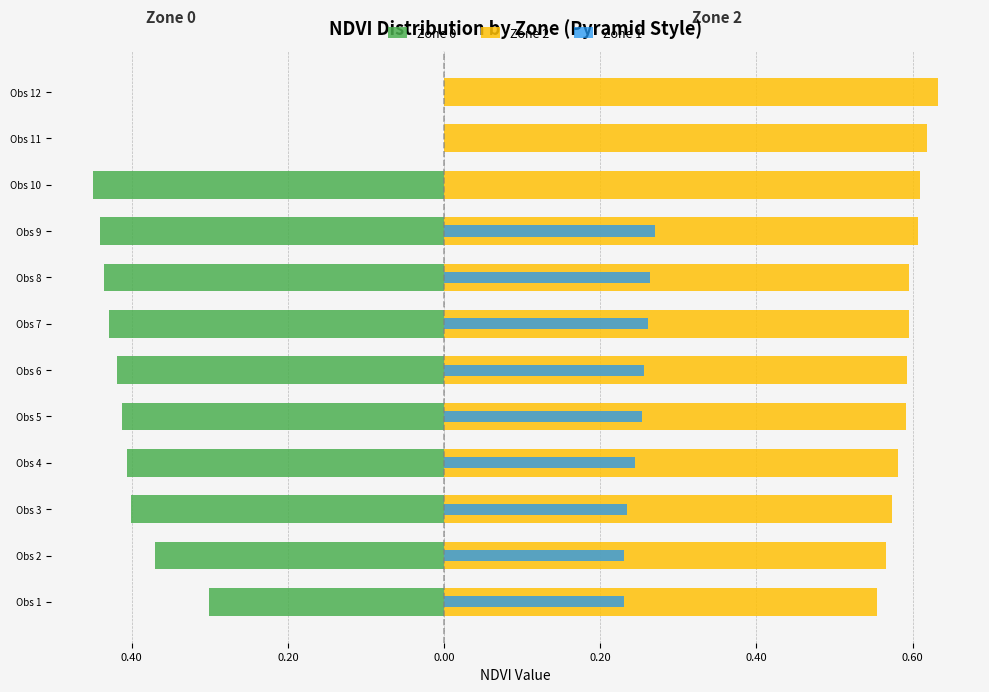

Which series changed the most between Obs 1 and Obs 4?

Zone 0